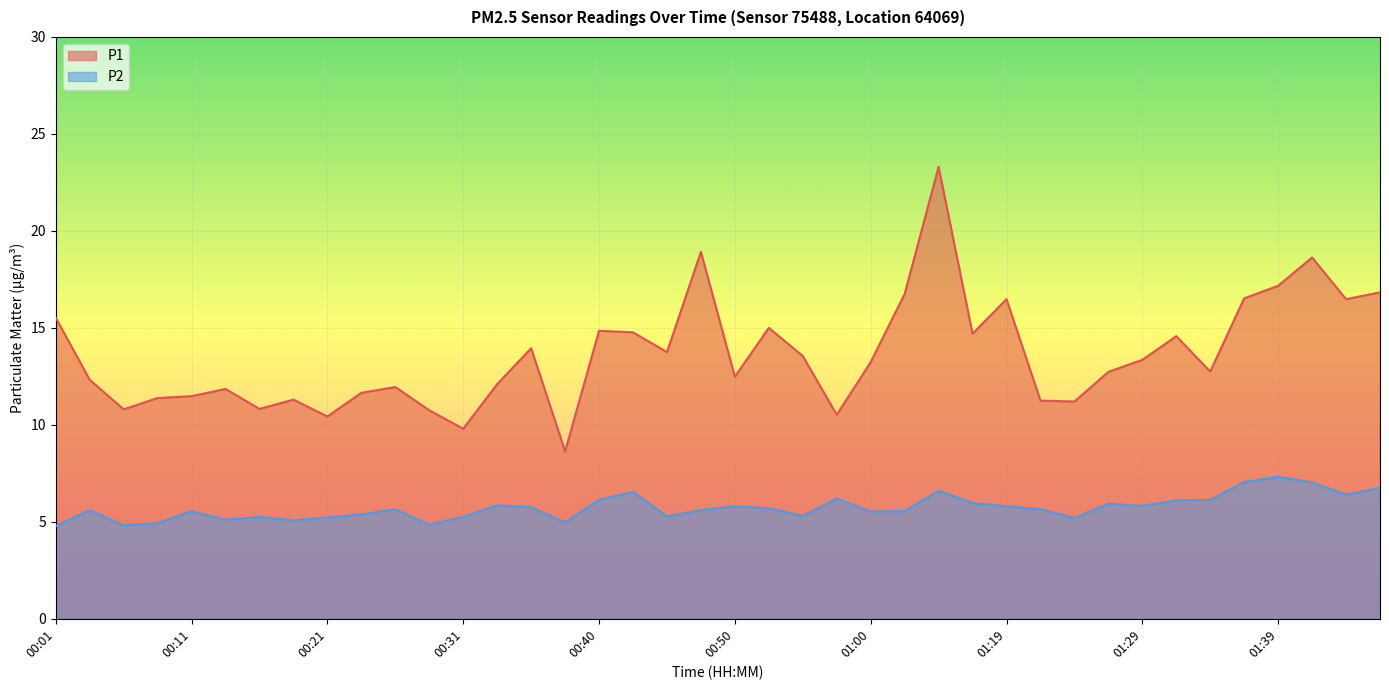

Reading left to right, extract all data points from this chart.

P1: 00:01=15.5	00:04=12.3	00:06=10.8	00:09=11.4	00:11=11.5	00:14=11.8	00:16=10.8	00:18=11.3	00:21=10.4	00:23=11.7	00:26=11.9	00:28=10.8	00:31=9.8	00:33=12.1	00:36=13.9	00:38=8.6	00:40=14.8	00:43=14.8	00:45=13.8	00:48=18.9	00:50=12.5	00:53=15.0	00:55=13.6	00:58=10.5	01:00=13.2	01:11=16.8	01:14=23.3	01:17=14.7	01:19=16.5	01:22=11.2	01:24=11.2	01:27=12.7	01:29=13.3	01:32=14.6	01:34=12.8	01:37=16.5	01:39=17.2	01:42=18.6	01:44=16.5	01:46=16.8
P2: 00:01=4.8	00:04=5.6	00:06=4.8	00:09=4.9	00:11=5.5	00:14=5.1	00:16=5.2	00:18=5.1	00:21=5.2	00:23=5.4	00:26=5.7	00:28=4.8	00:31=5.2	00:33=5.8	00:36=5.8	00:38=5.0	00:40=6.1	00:43=6.5	00:45=5.3	00:48=5.6	00:50=5.8	00:53=5.7	00:55=5.3	00:58=6.2	01:00=5.5	01:11=5.5	01:14=6.6	01:17=6.0	01:19=5.8	01:22=5.7	01:24=5.2	01:27=5.9	01:29=5.8	01:32=6.1	01:34=6.1	01:37=7.0	01:39=7.3	01:42=7.0	01:44=6.4	01:46=6.8